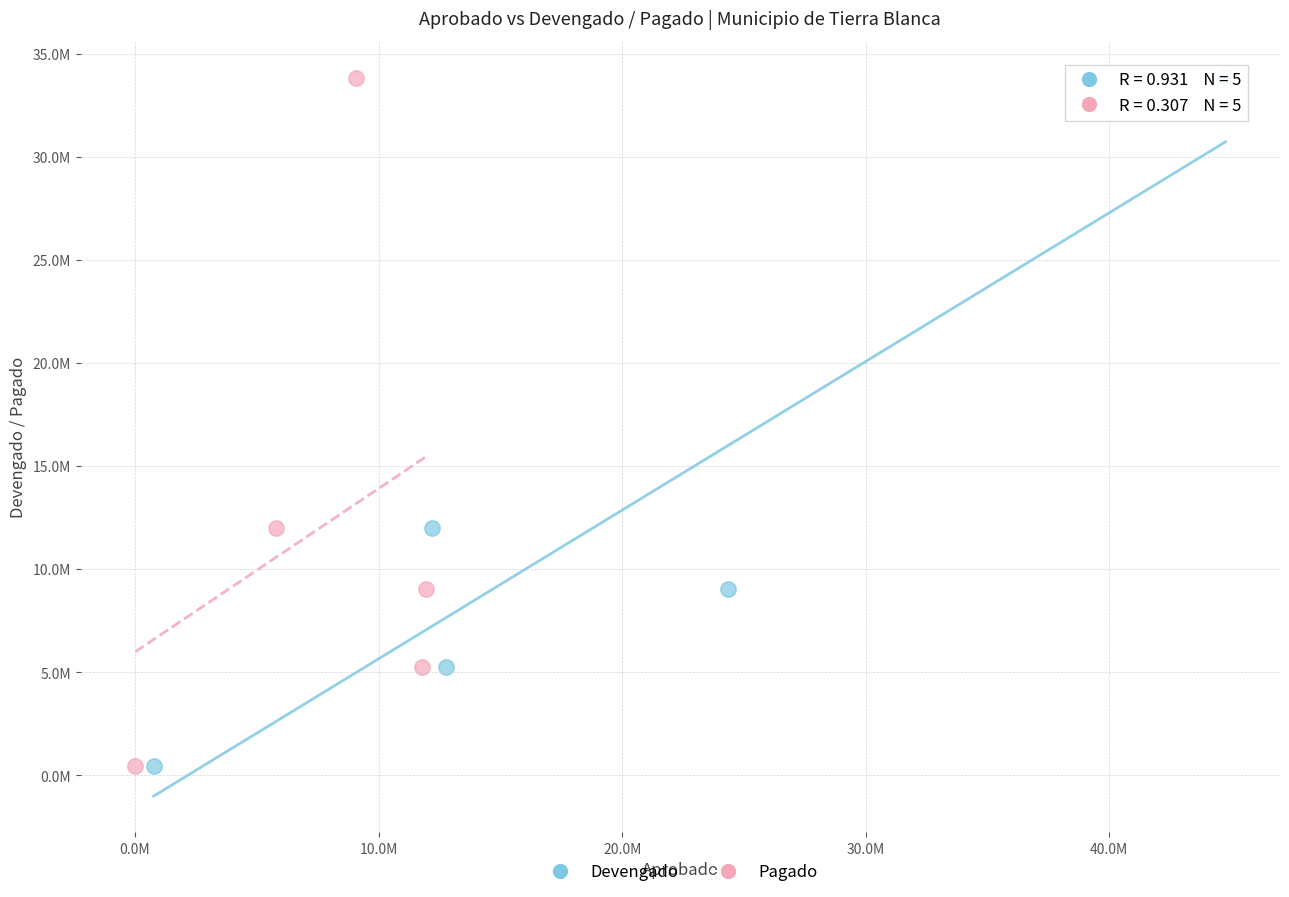

Which series has the largest Y range (max minus min)?

Devengado